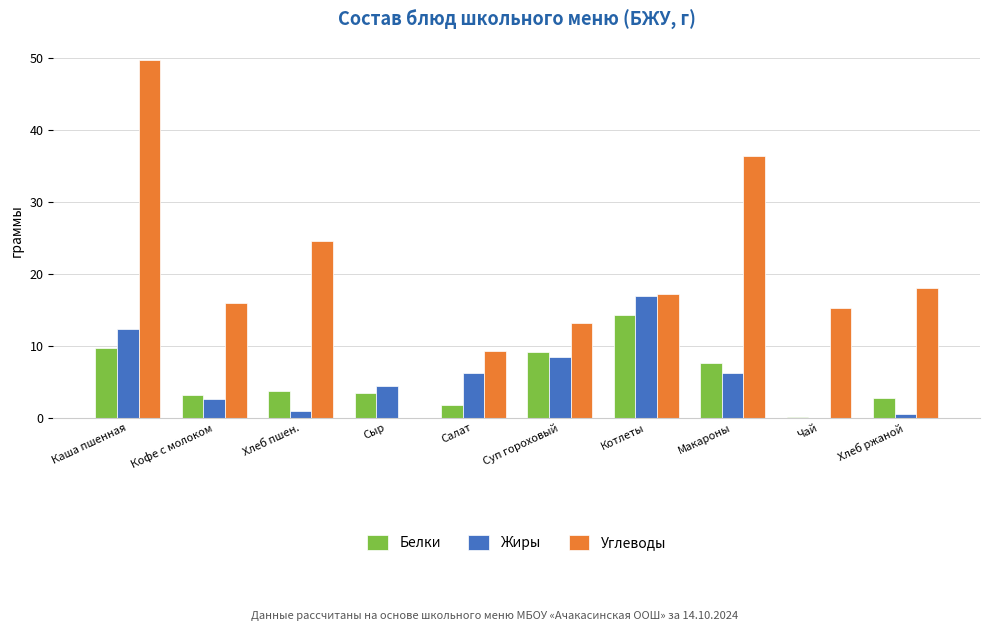

Is the value of Белки at Чай greater than the value of Жиры at Хлеб пшен.?

No